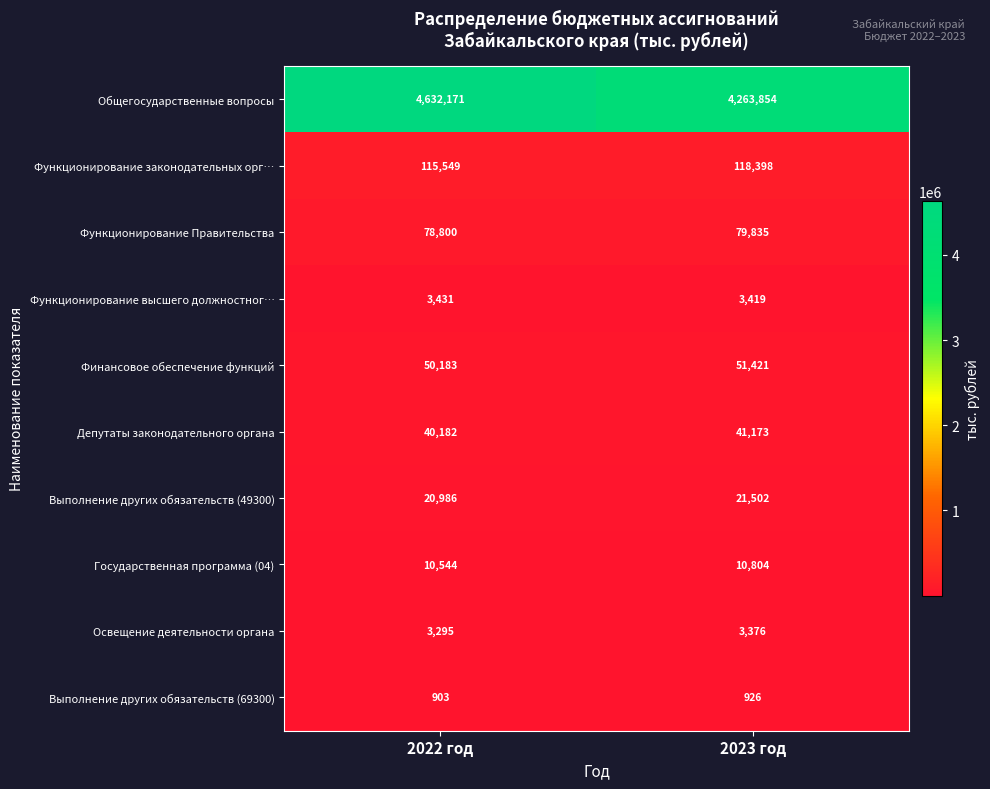

What is the difference between the maximum and minimum values in the Функционирование законодательных орг… series?

2849